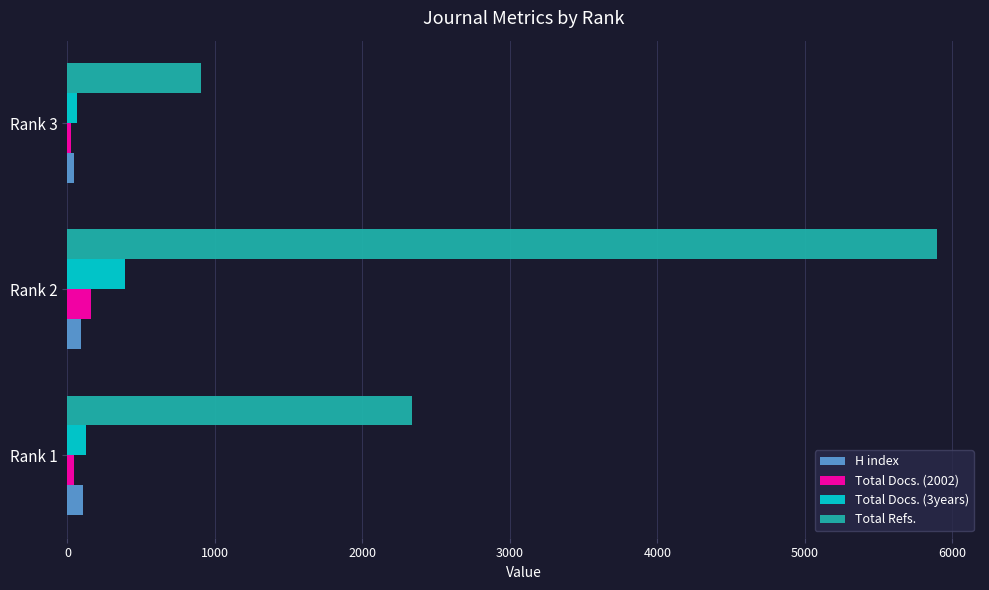

Is the value of Total Docs. (3years) at Rank 1 greater than the value of Total Refs. at Rank 1?

No